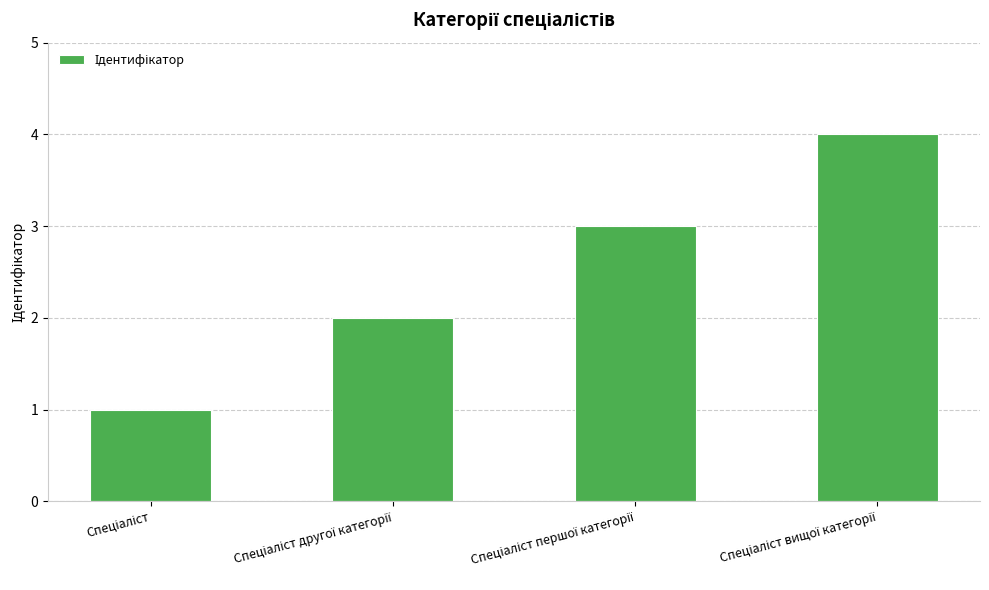

What is the difference between the maximum and minimum values?

3